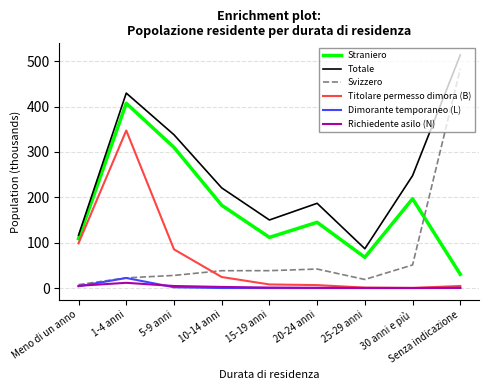

Which category has the highest value across all series?

Senza indicazione